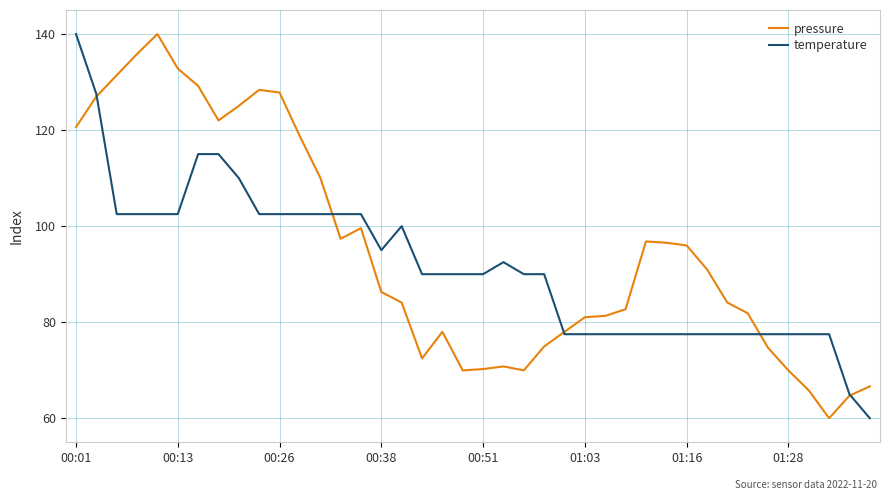

What is the greatest value displayed?

140.0